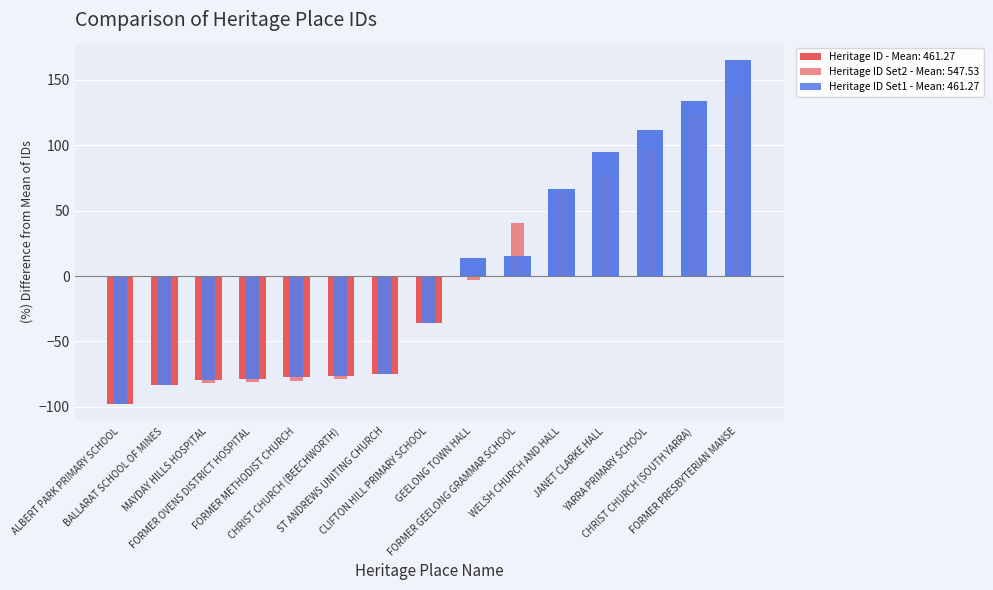

What is the difference between the second highest and minimum values?

232.0